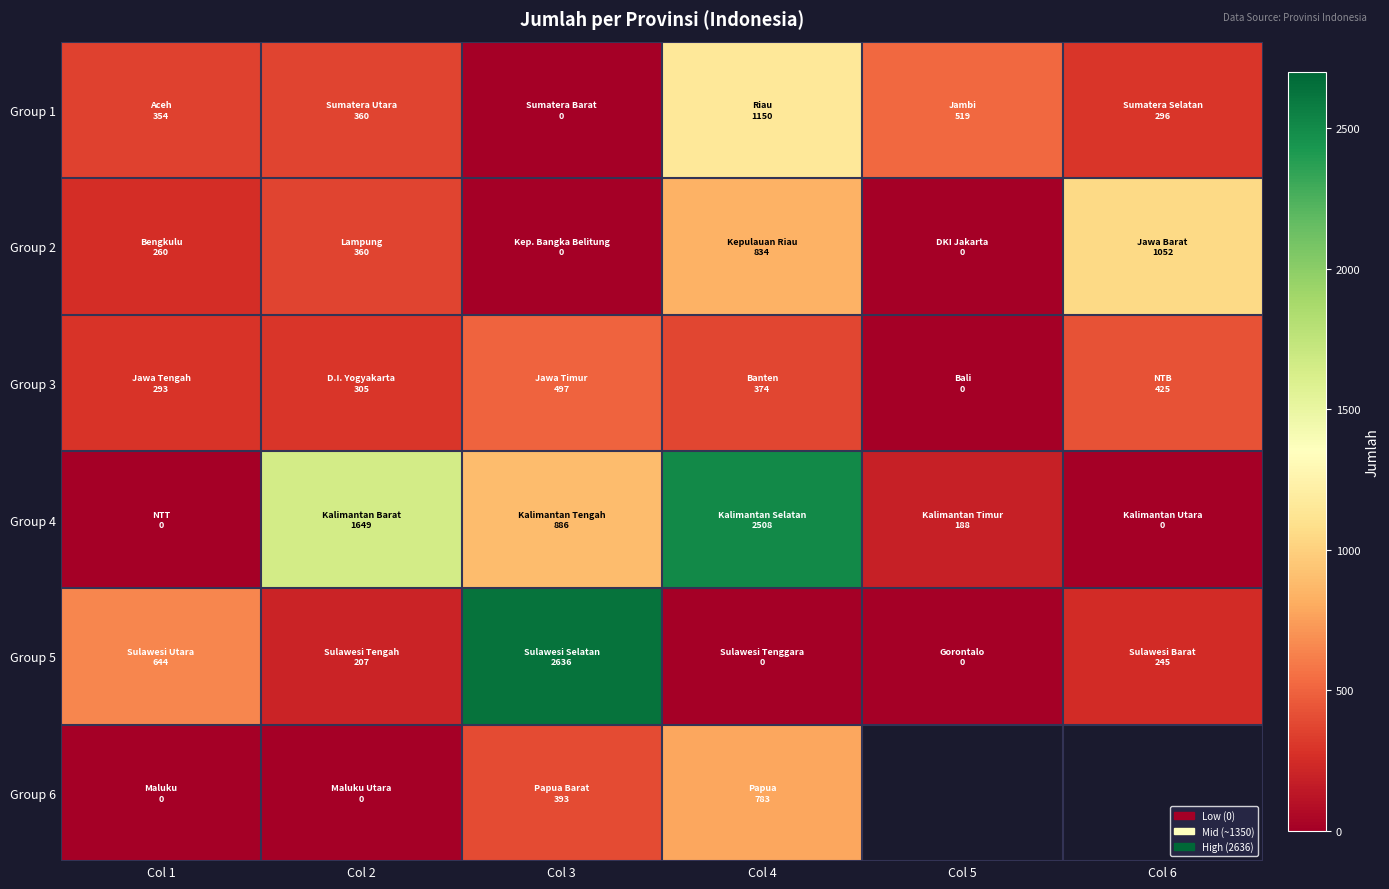

What is the difference between the Group 3 values at Col 3 and Col 1?

204.0